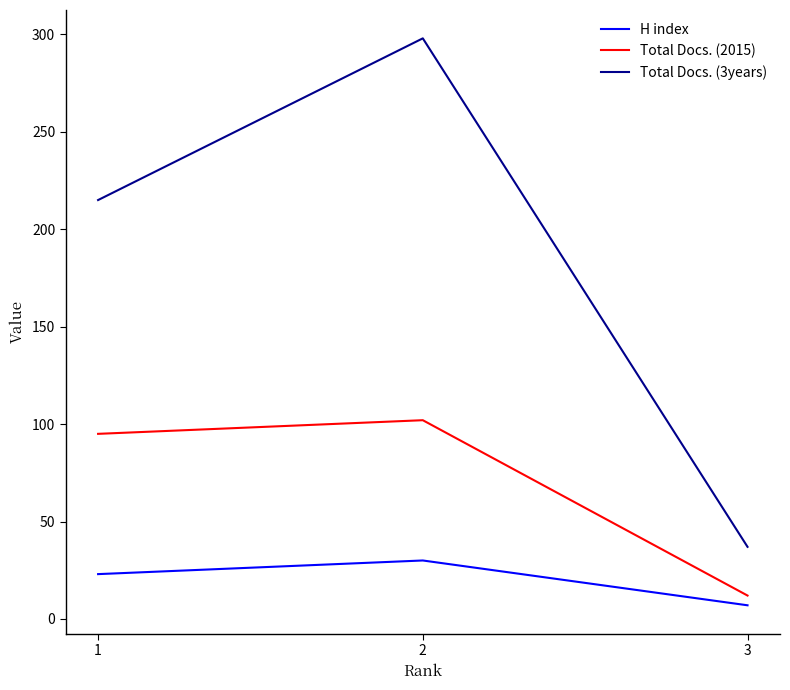

What is the average value of the Total Docs. (3years) series?

183